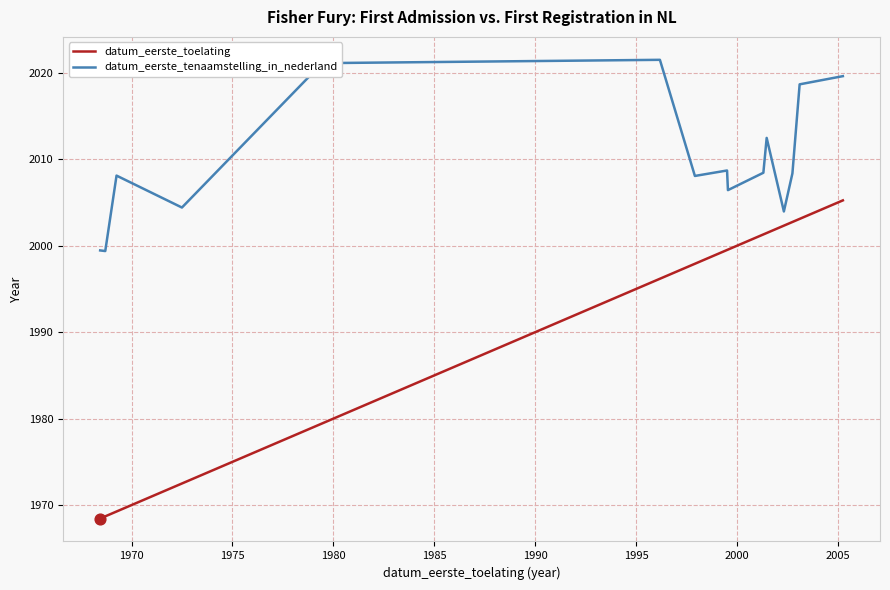

What are all the series names shown in the legend?

datum_eerste_toelating, datum_eerste_tenaamstelling_in_nederland